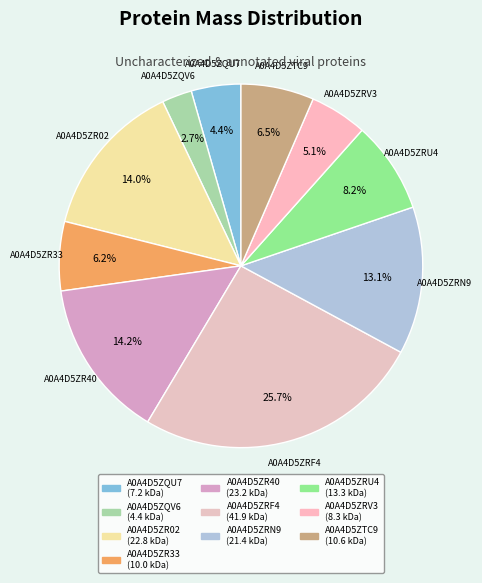

Does any single category account for the majority?

No